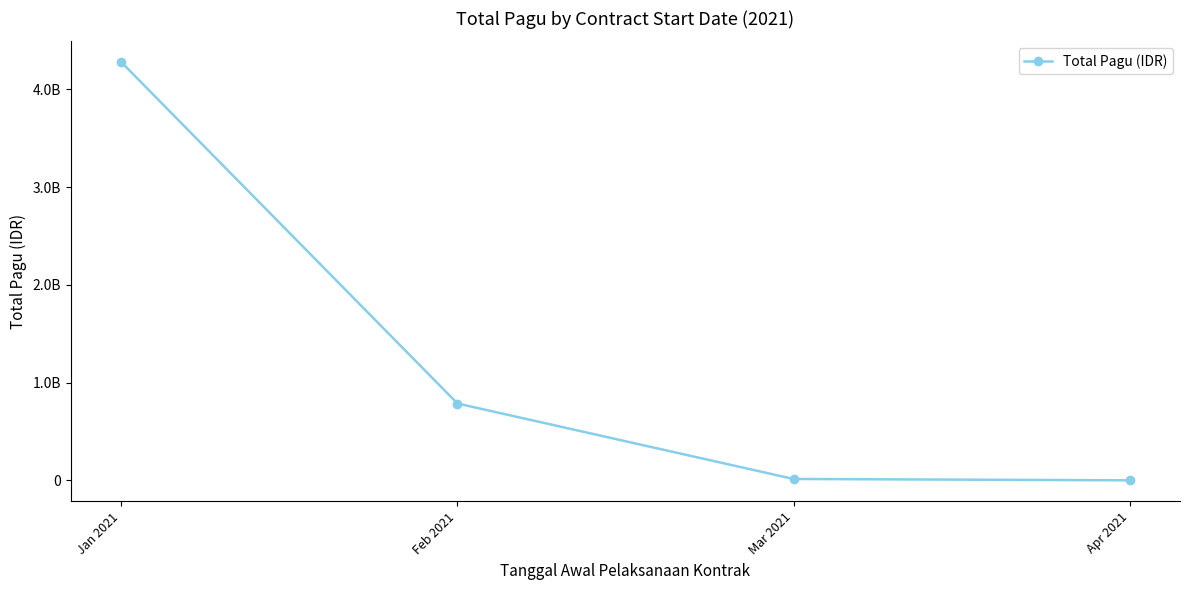

Does the chart have visible grid lines?

No